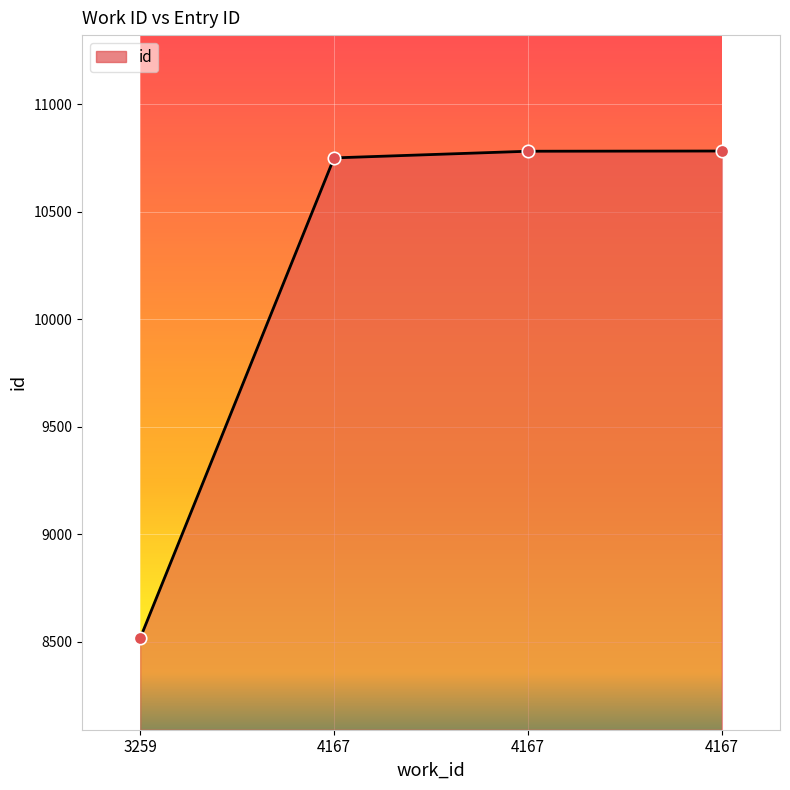

What is the change in value from 3259 to 4167?

+2266